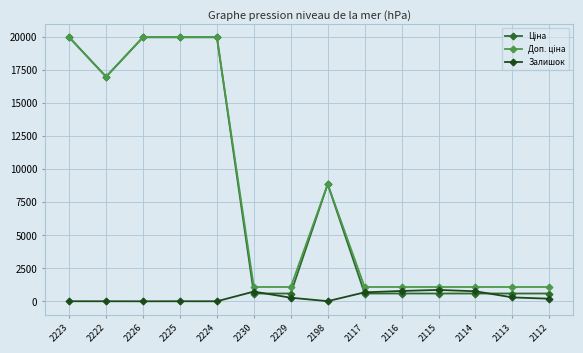

What is the maximum value shown in the chart?

19964.2